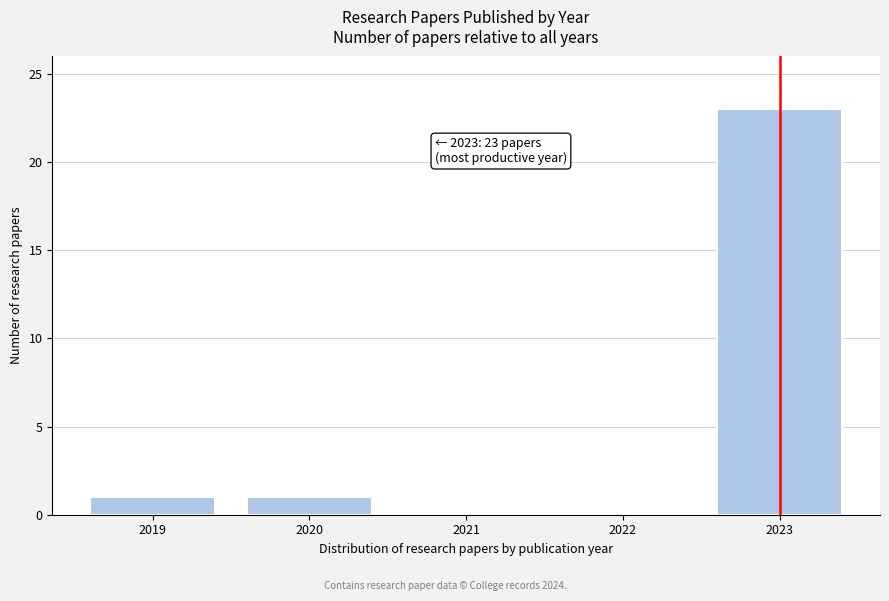

Reading right to left, what are all the values shown in this chart?

2023=23	2022=0	2021=0	2020=1	2019=1